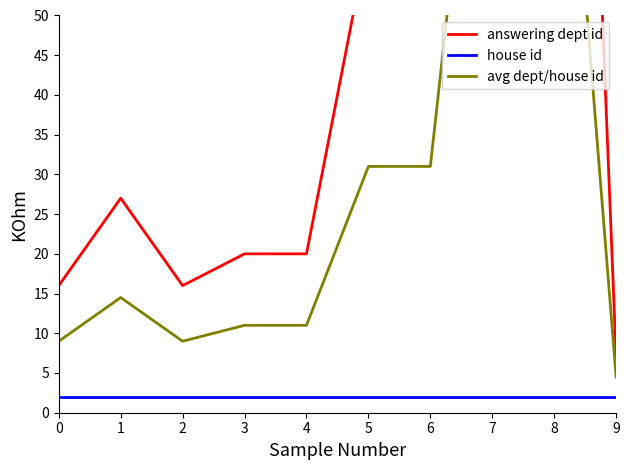

True or false: answering dept id and house id intersect in this chart.

False